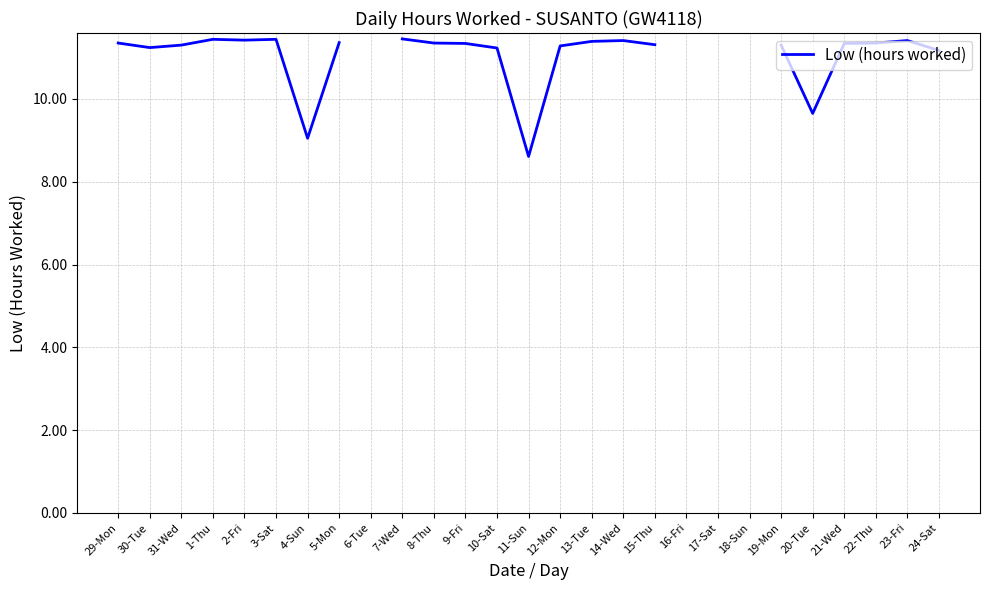

At which category does the chart reach its minimum across all series?

11-Sun